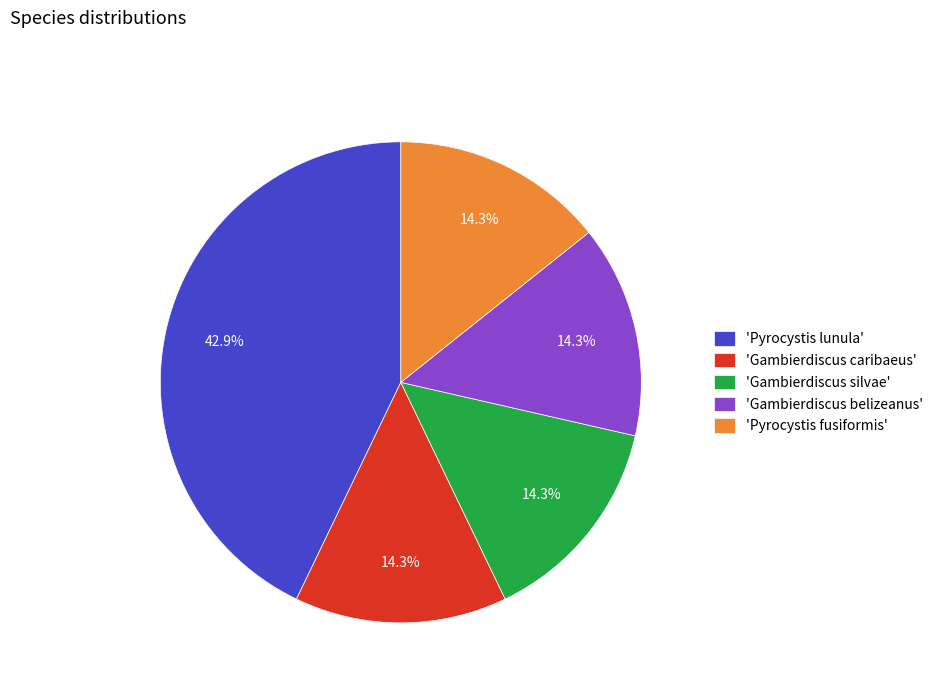

What is the ratio of the value at 'Gambierdiscus silvae' to the value at 'Gambierdiscus caribaeus'?

1.0